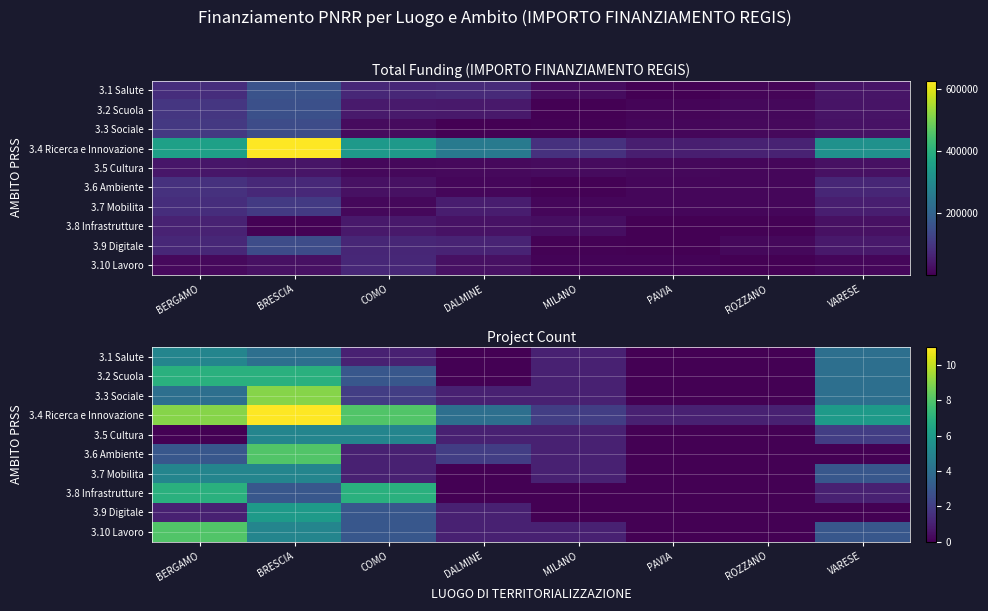

What is the difference between the second highest and minimum values in the 3.8 Infrastrutture series?

7